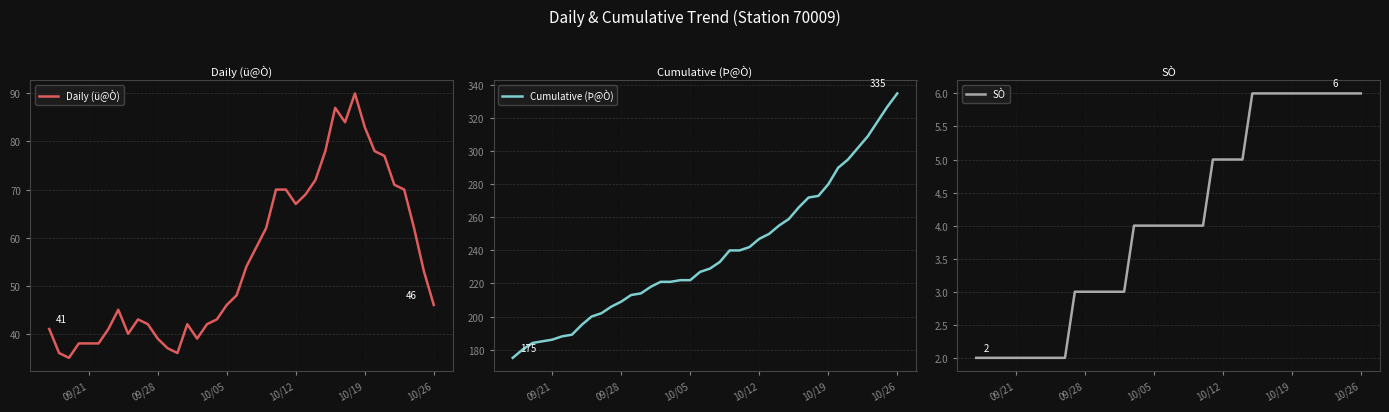

What is the minimum value for Daily (ü@Ò)?

35